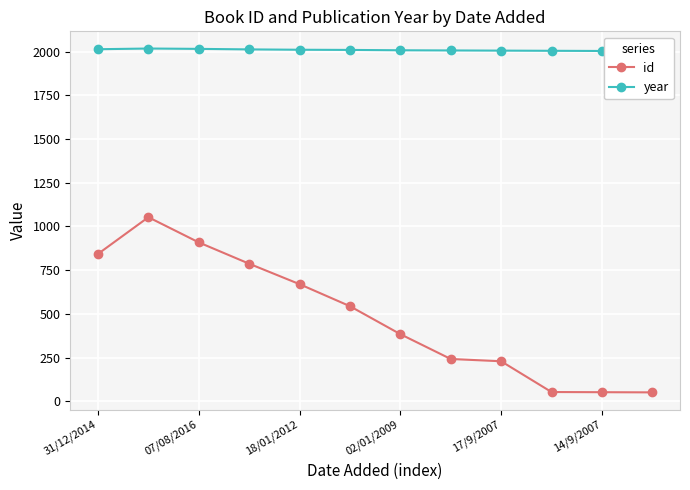

True or false: year has more than 0 interior local peaks.

True